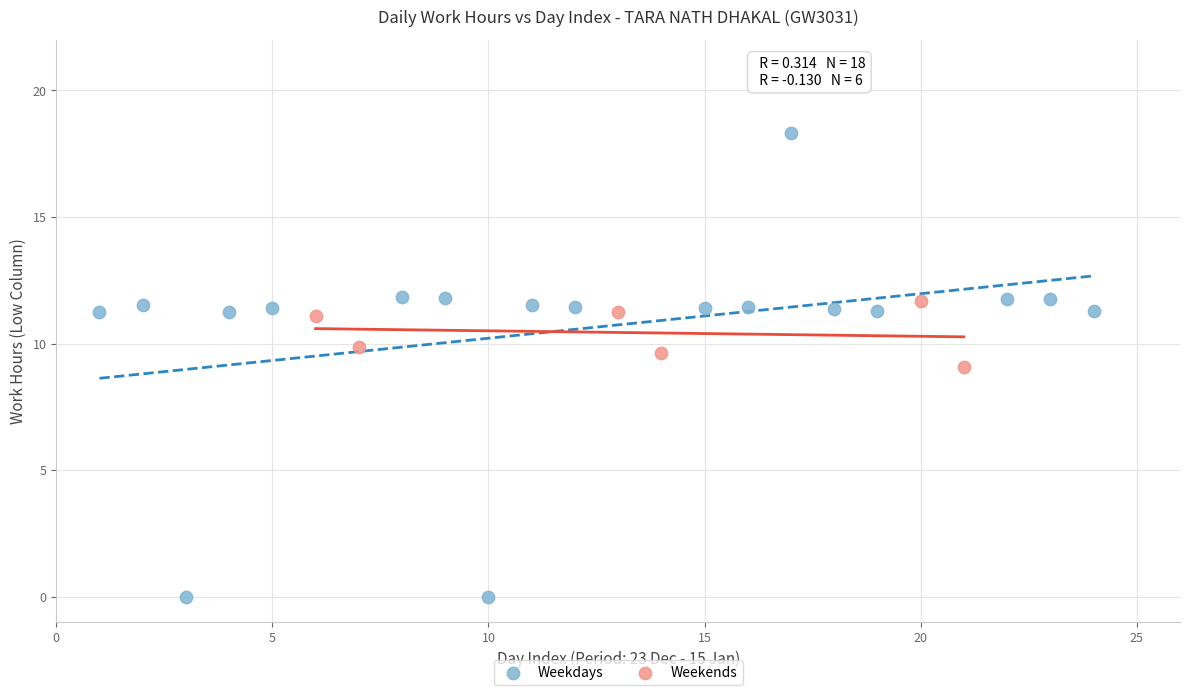

Which series reaches the minimum Y coordinate?

Weekdays